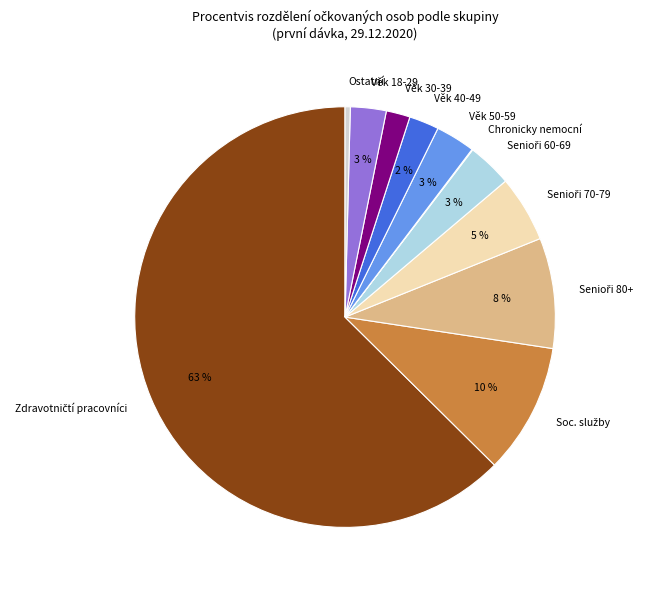

To the nearest percent, what portion does Věk 18-29 represent?

3%